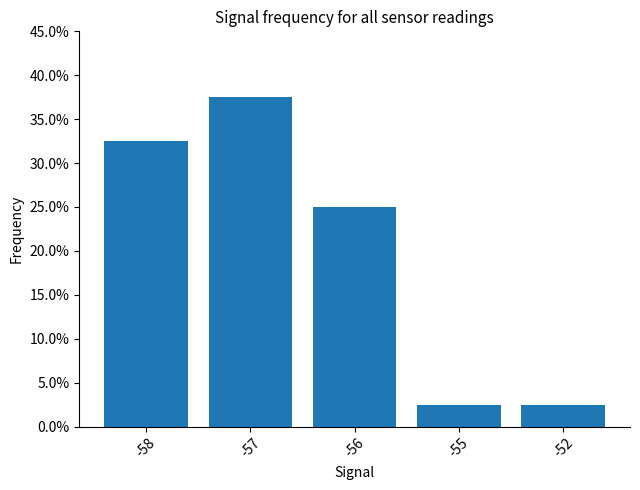

What is the value of the 5th bar from the left?

2.5